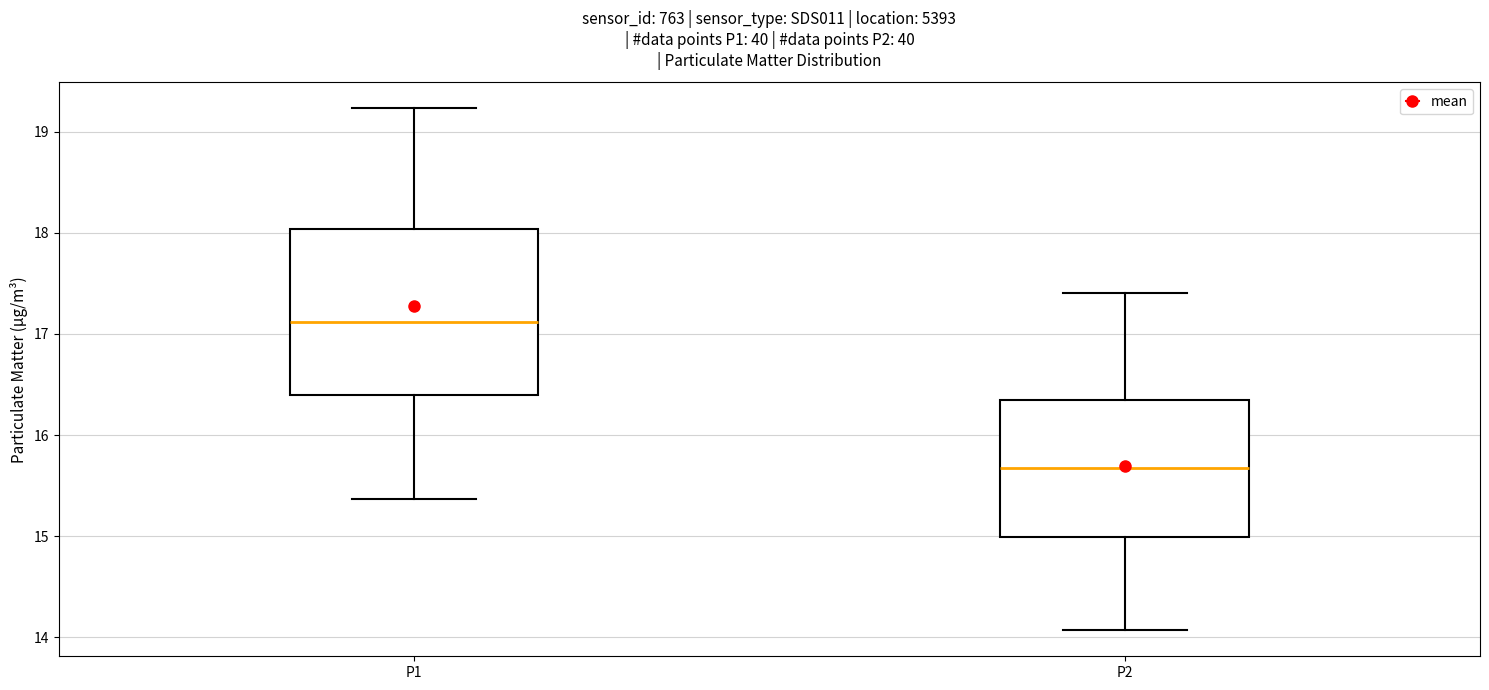

Which box is the tallest, from its lower edge to its upper edge?

P1